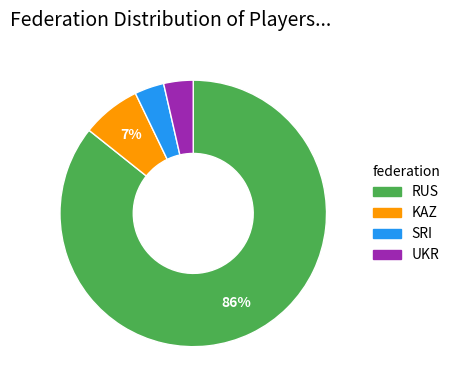

Which has a higher value, KAZ or UKR?

KAZ